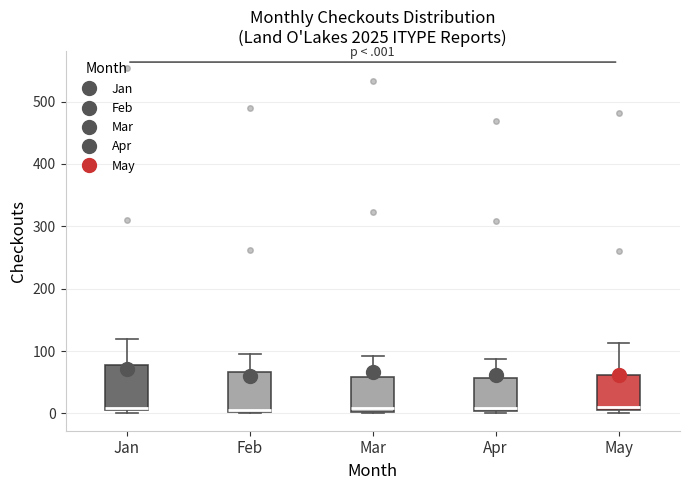

Where is the upper edge of the box for Jan on the y-axis? The values are not printed on the chart, so give them approximately, as read against the axis.

80